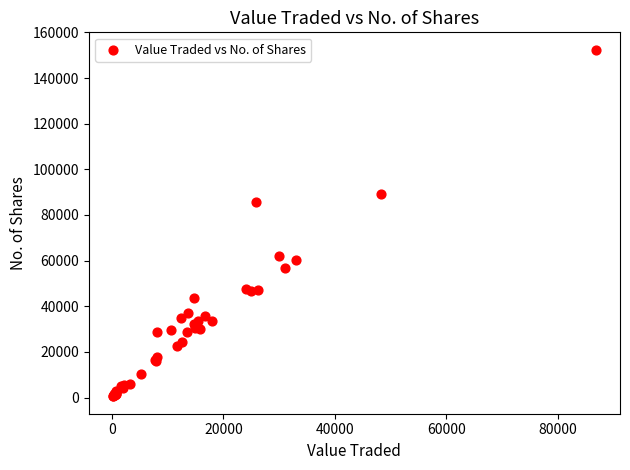

What Y value in the scatter plot is closest to 76475?

85880